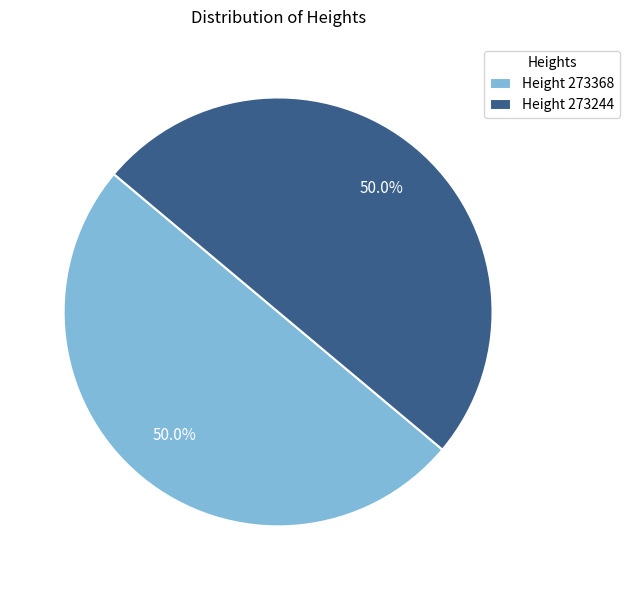

Count the number of slices in the pie.

2